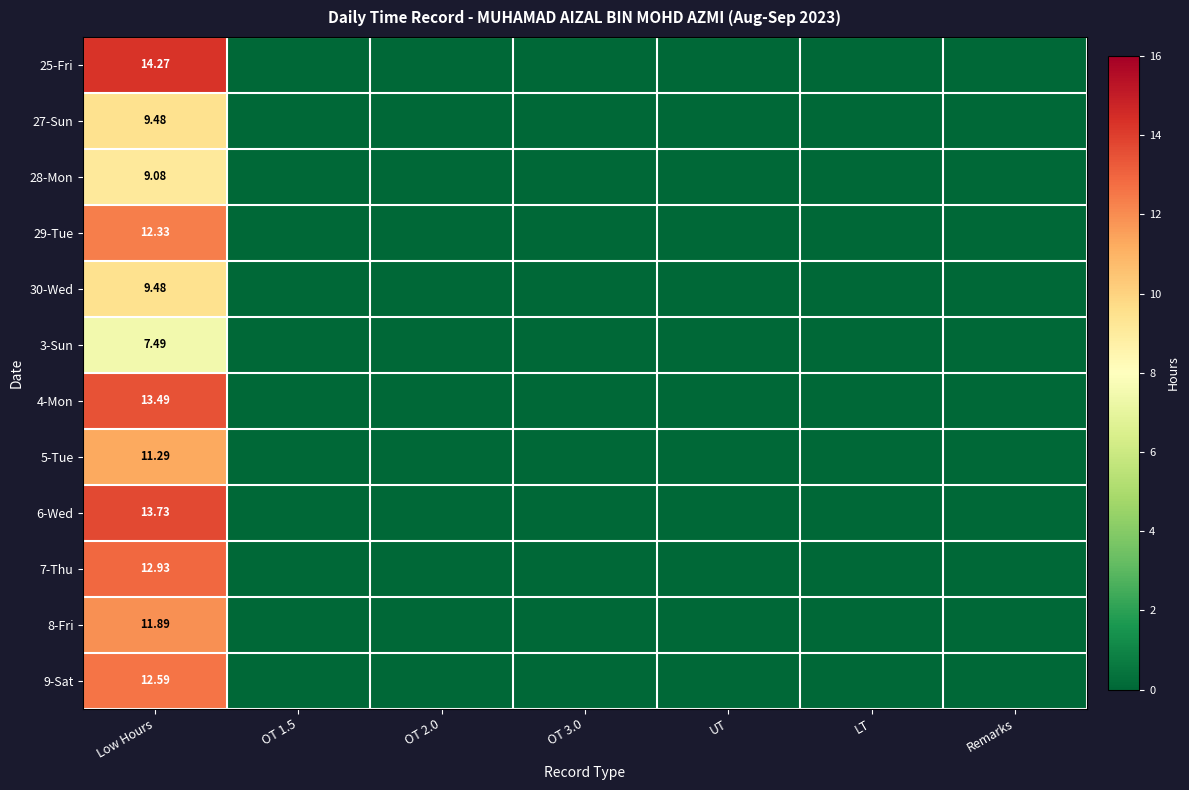

At which label is 6-Wed closest to 6?

OT 1.5